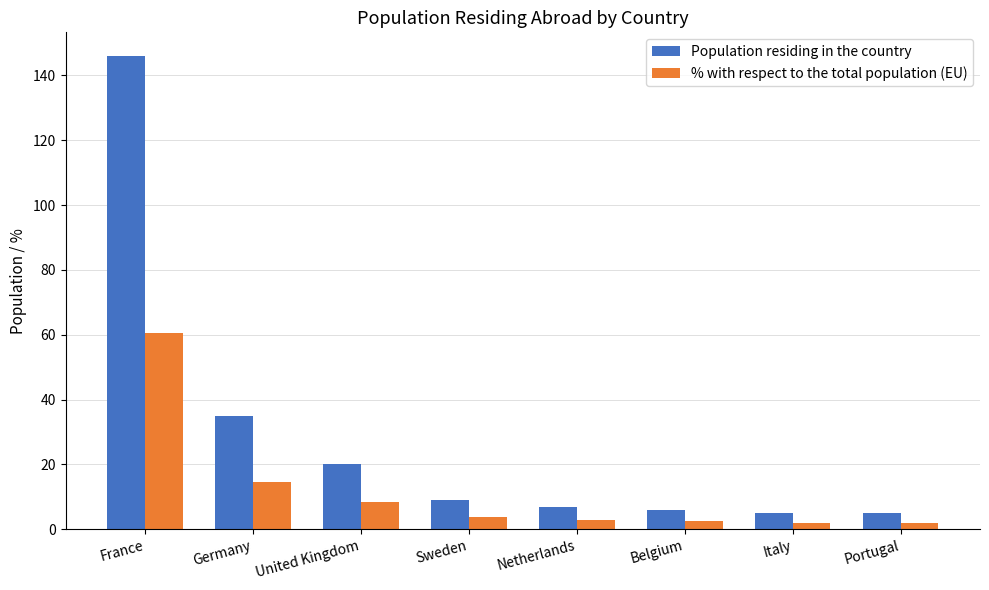

What is the maximum value for % with respect to the total population (EU)?

60.6